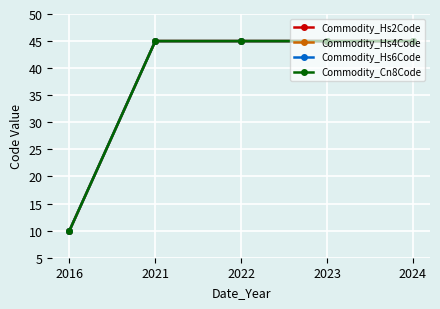

Is the value of Commodity_Hs2Code at 2022 greater than the value of Commodity_Hs4Code at 2024?

No